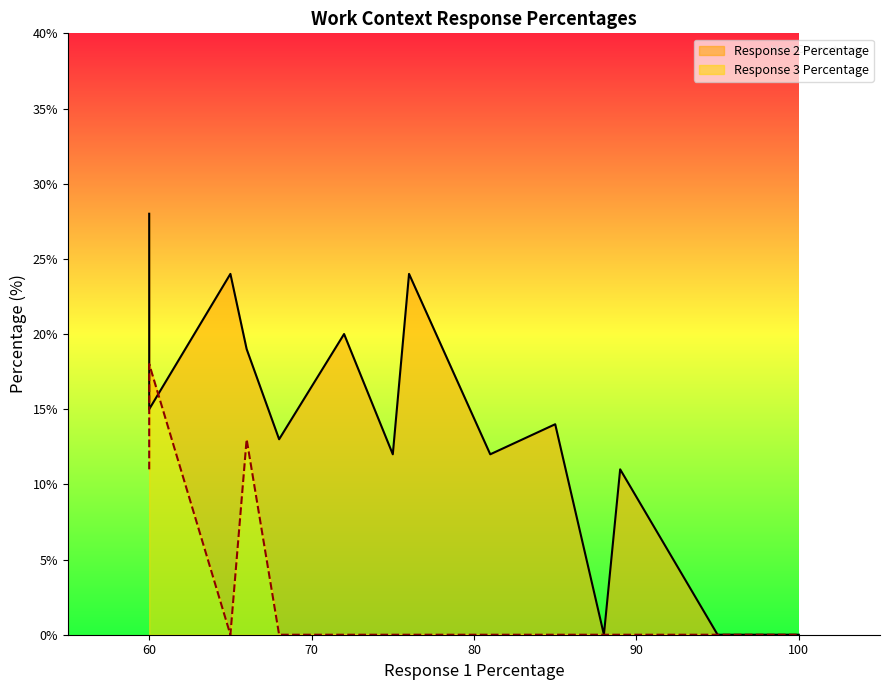

Reading left to right, what are all the values shown in this chart?

Response 2 Percentage: Wear Common Protective=0	Duration of Typical Work Week=0	Exposed to Hazardous Equipment=11	Face-to-Face Discussions=0	Sounds/Noise Levels=24	Exposed to Contaminants=12	Outdoors, Exposed to Weather=11	Indoors, Not Environmentally Controlled=14	Work With Work Group or Team=24	Spend Time Using Hands=12	Very Hot or Cold Temperatures=28	Contact With Others=20	Exposed to Hazardous Conditions=15	In an Open Vehicle or Equipment=19	Frequency of Decision Making=13
Response 3 Percentage: Wear Common Protective=0	Duration of Typical Work Week=0	Exposed to Hazardous Equipment=0	Face-to-Face Discussions=0	Sounds/Noise Levels=0	Exposed to Contaminants=0	Outdoors, Exposed to Weather=0	Indoors, Not Environmentally Controlled=0	Work With Work Group or Team=0	Spend Time Using Hands=0	Very Hot or Cold Temperatures=11	Contact With Others=0	Exposed to Hazardous Conditions=18	In an Open Vehicle or Equipment=13	Frequency of Decision Making=0